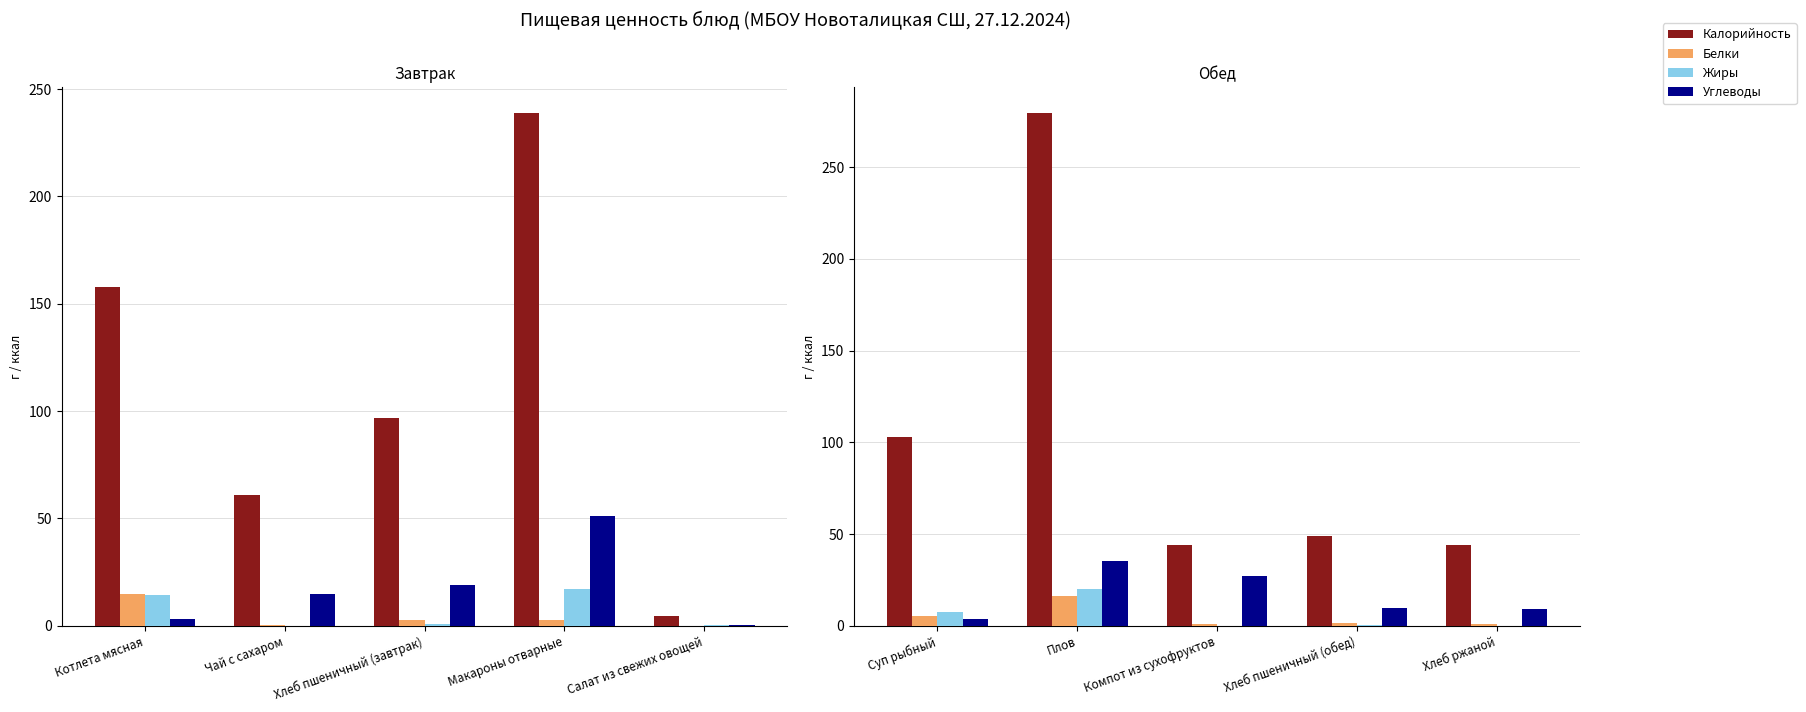

Are the bars horizontal?

No